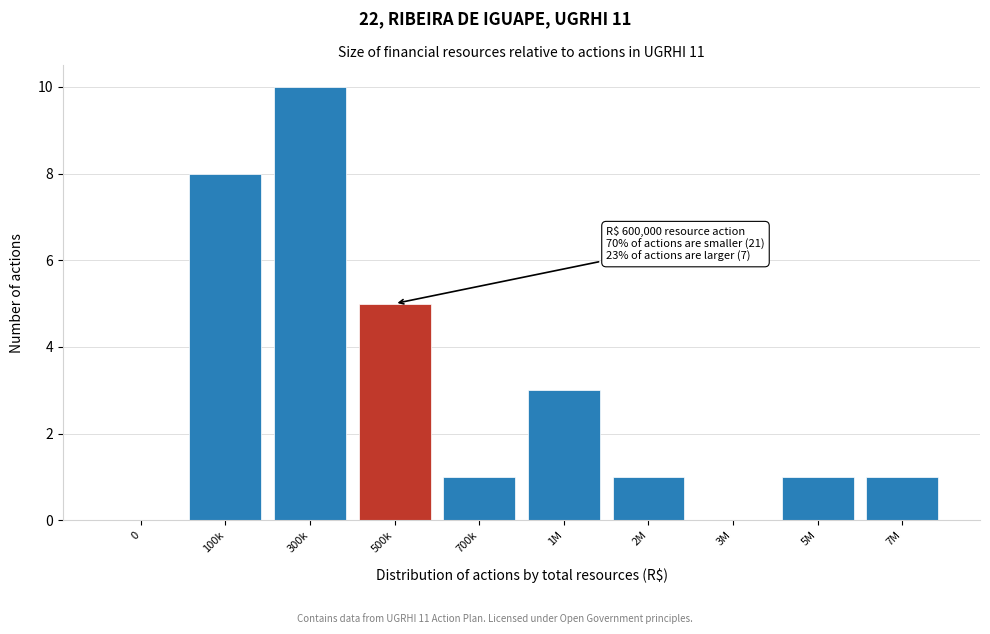

Reading right to left, extract all data points from this chart.

7M=1	5M=1	3M=0	2M=1	1M=3	700k=1	500k=5	300k=10	100k=8	0=0